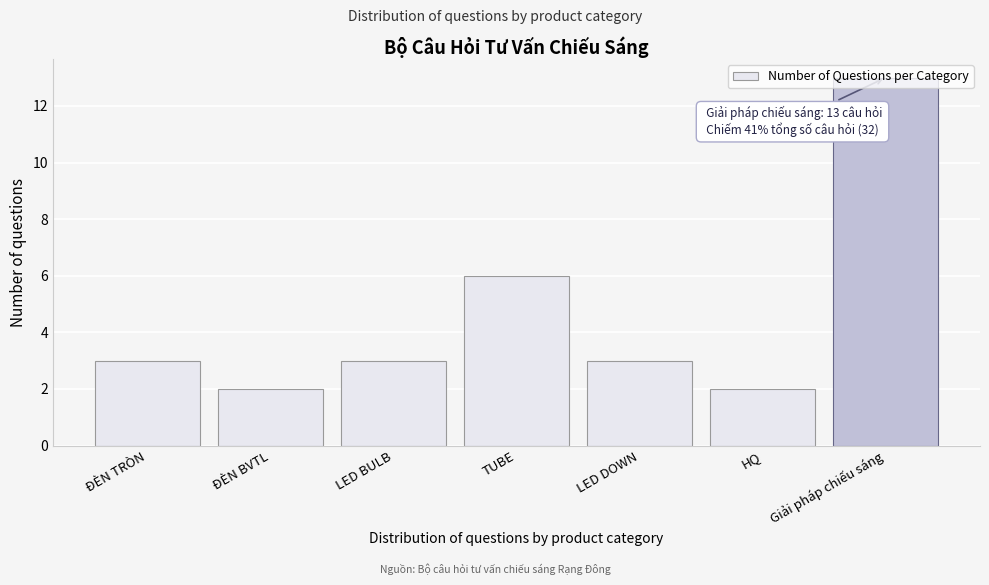

What is the difference between the values at LED DOWN and TUBE?

3